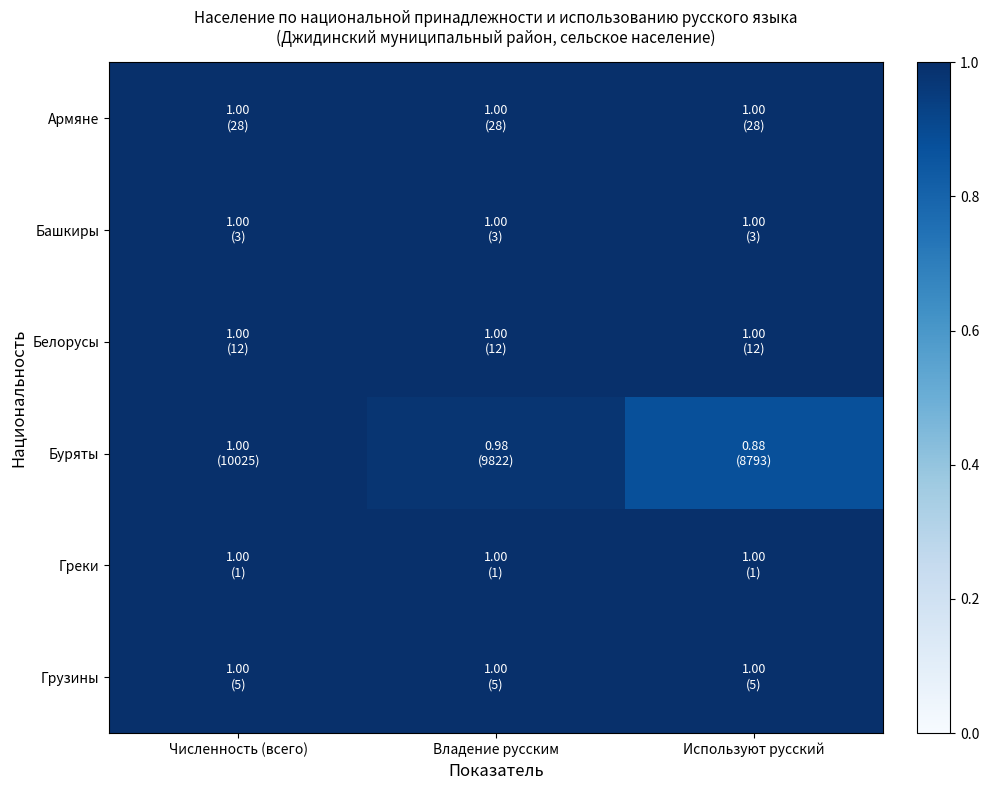

Which series has the widest spread of values?

Буряты